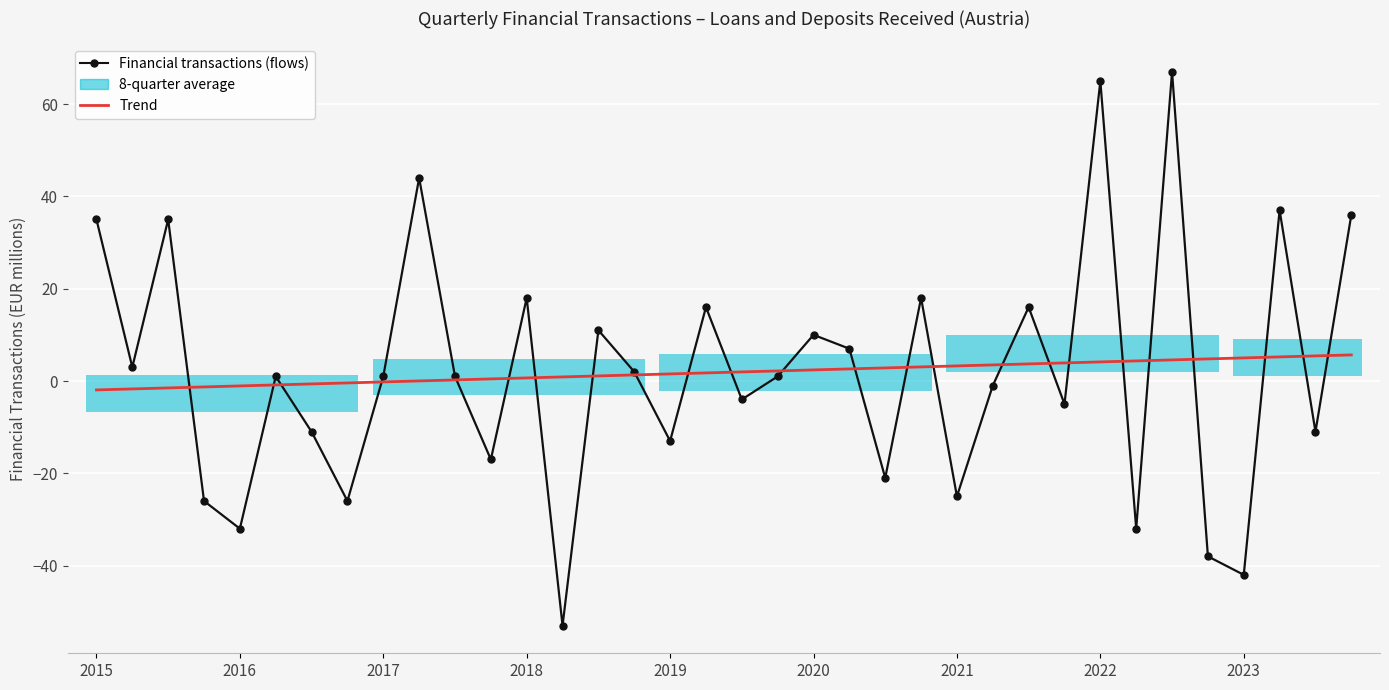

Is the value of Financial transactions (flows) at 17 greater than the value of Trend at 2015?

Yes